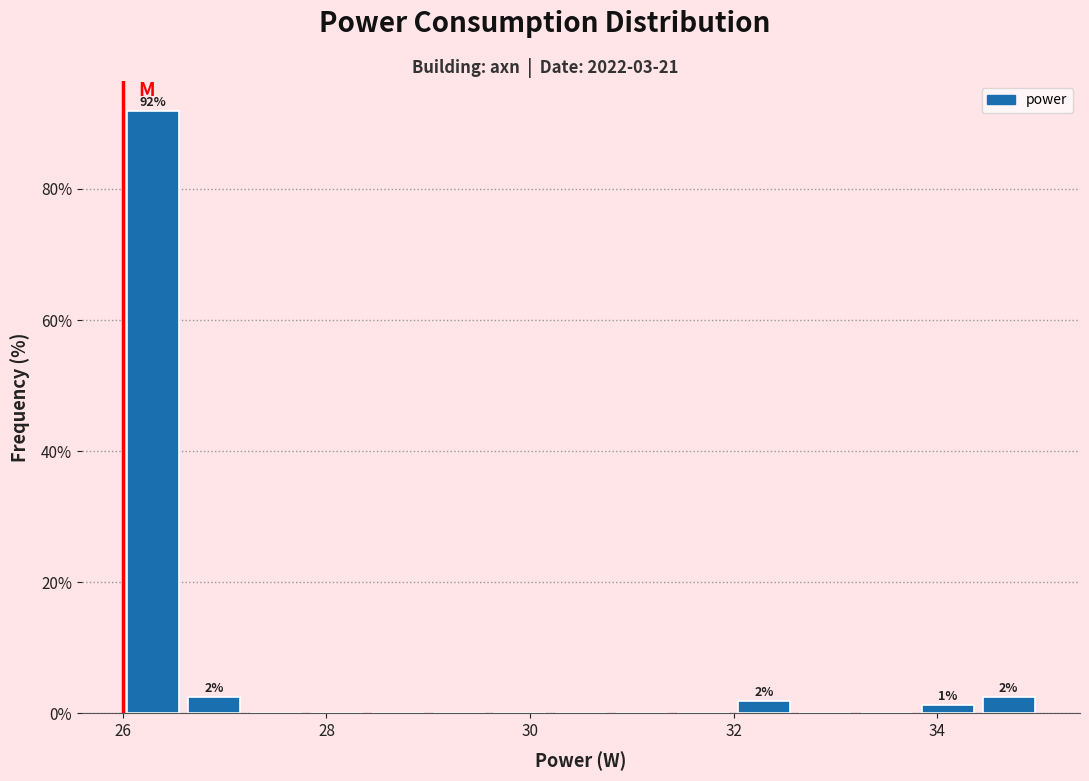

Read against the x-axis, roughly where is the centre of the tallest bar?

26.4